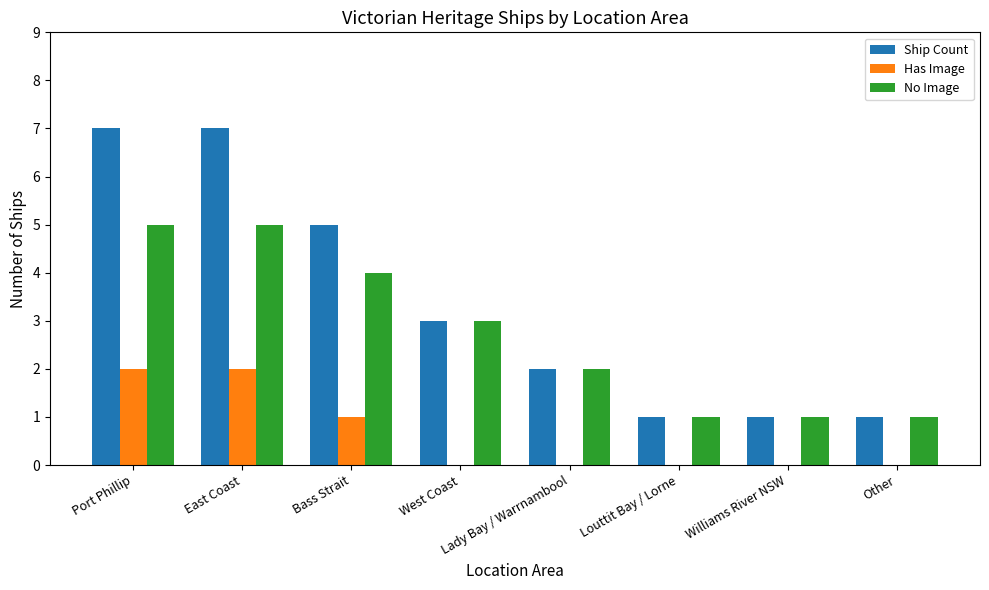

Is it true that Ship Count equals 8 at Bass Strait?

False